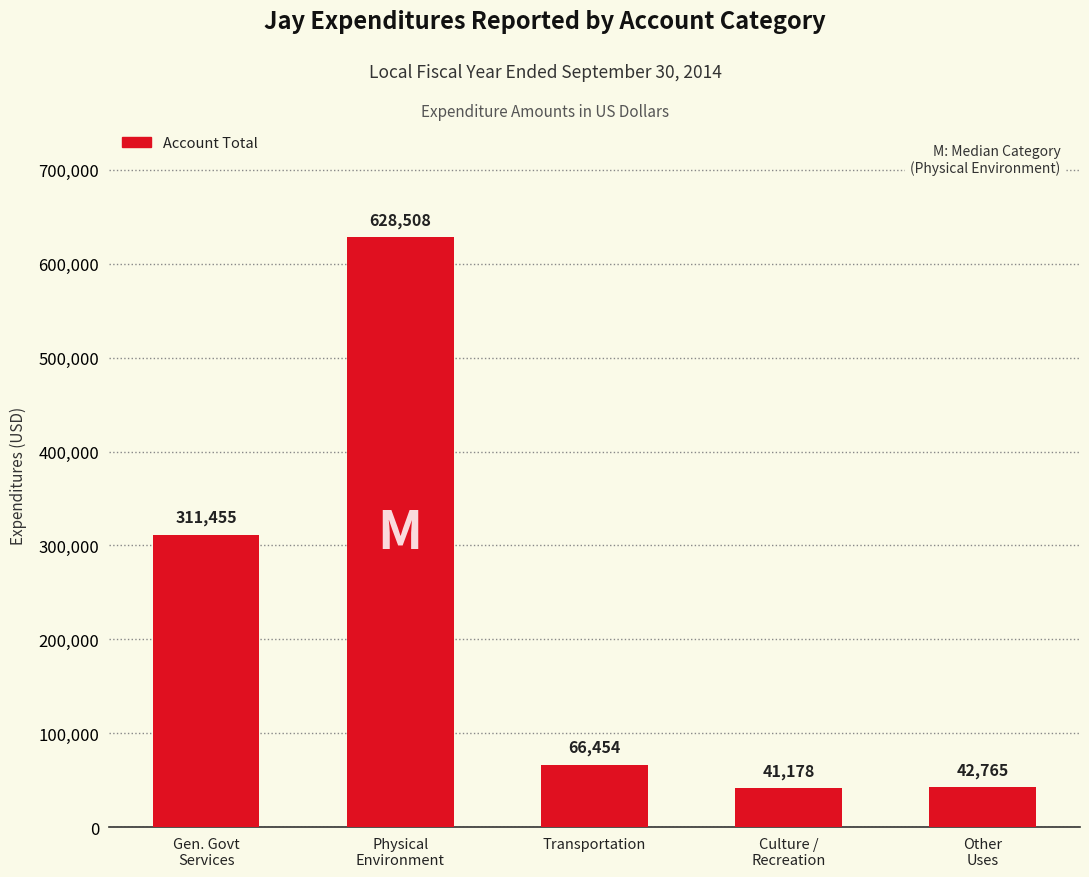

The chart shows a value of 105705 at Transportation. True or false?

False